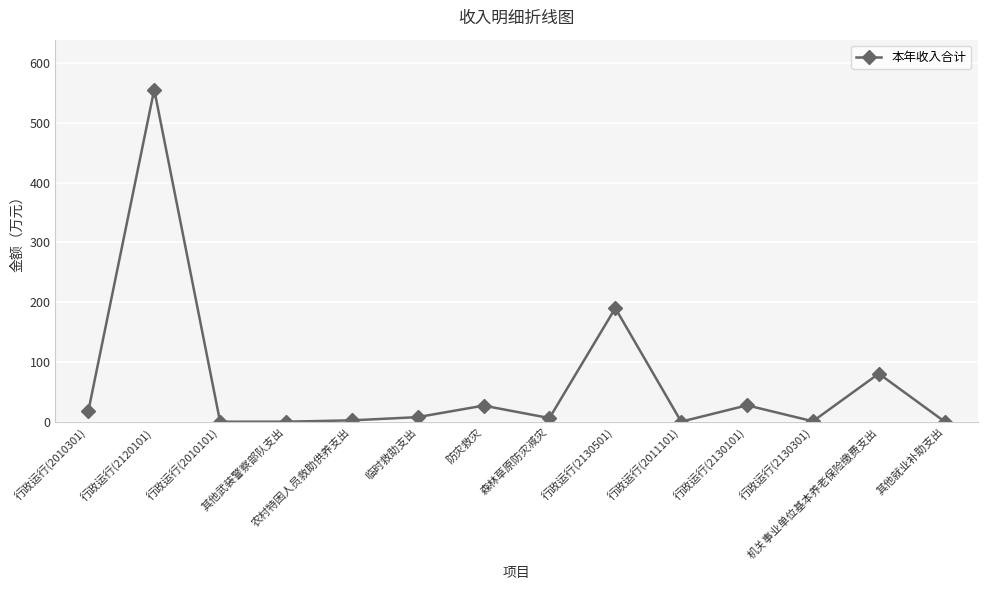

What is the approximate value at 森林草原防灾减灾?

6.7